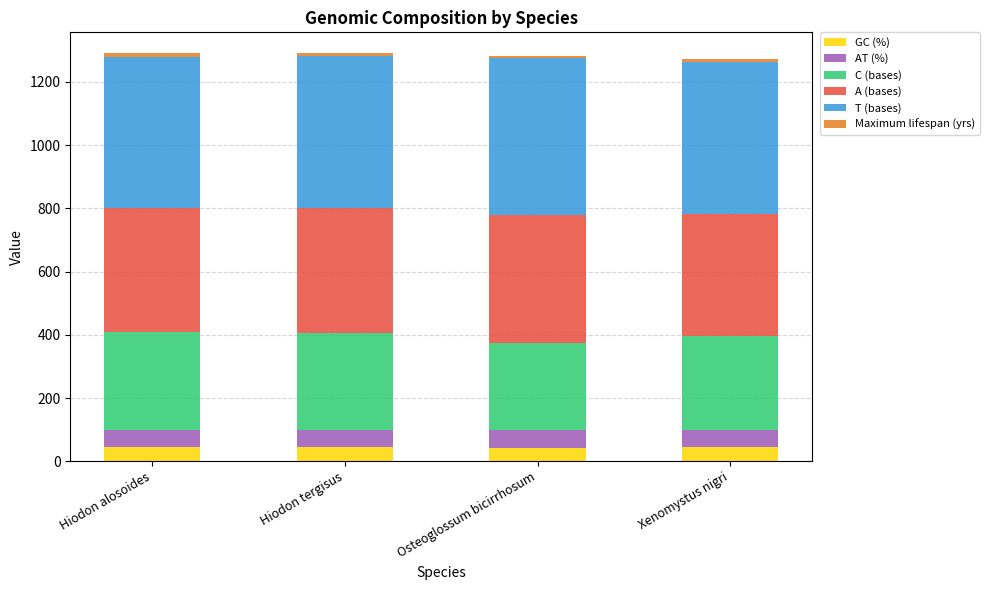

What are all the series names shown in the legend?

GC (%), AT (%), C (bases), A (bases), T (bases), Maximum lifespan (yrs)